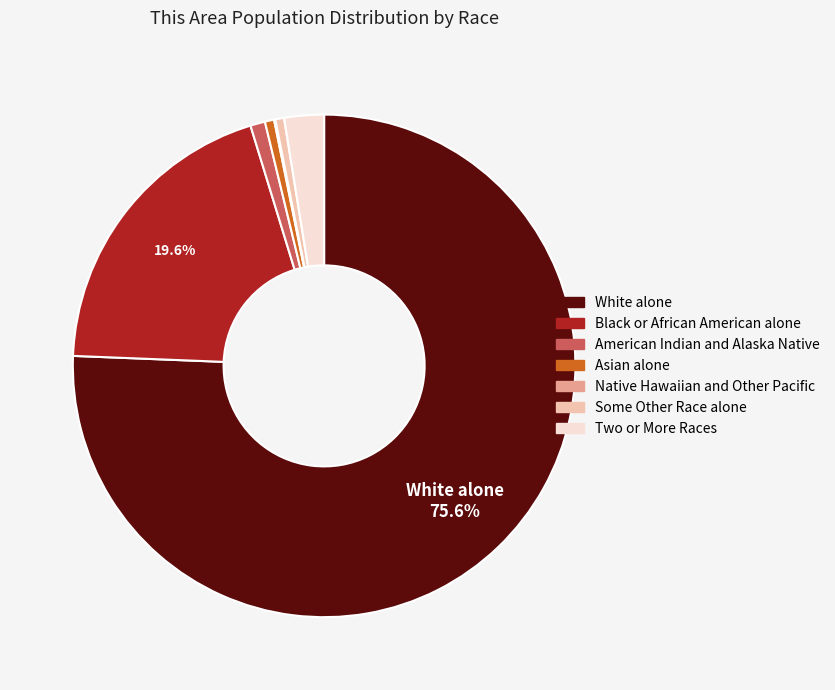

Combined, do Asian alone and American Indian and Alaska Native account for over 50%?

No